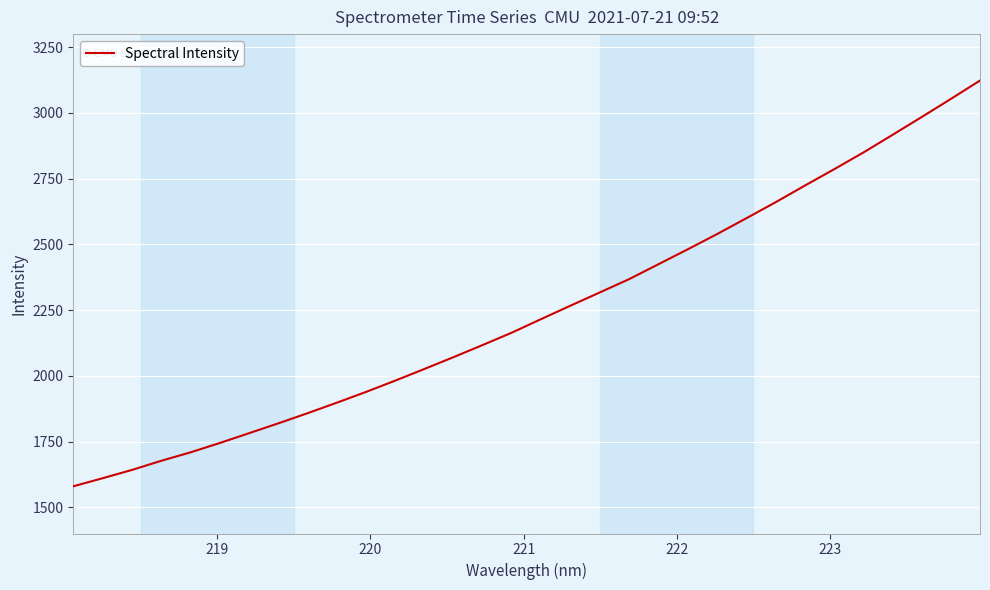

Does the chart display data point markers on the line(s)?

No